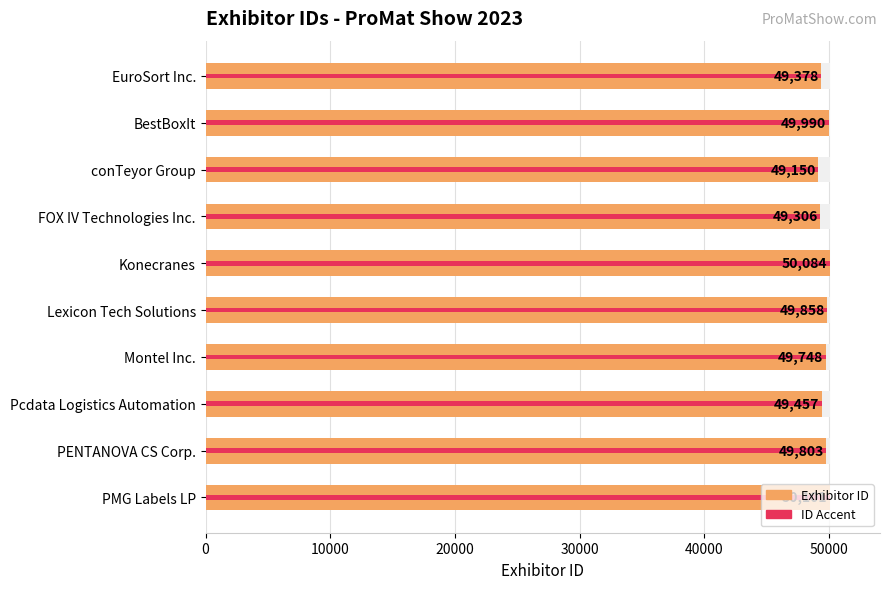

What is the sum of all ID Accent values?

496875